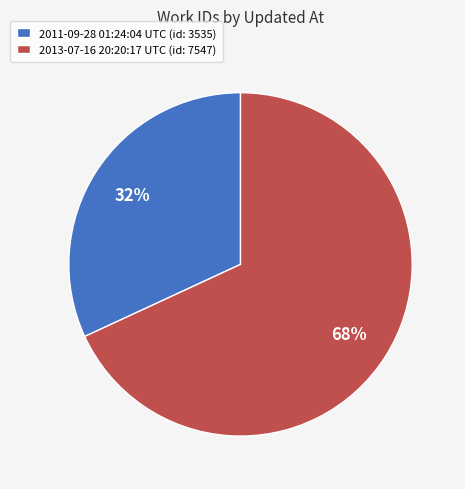

To the nearest percent, what is the average slice percentage?

50%